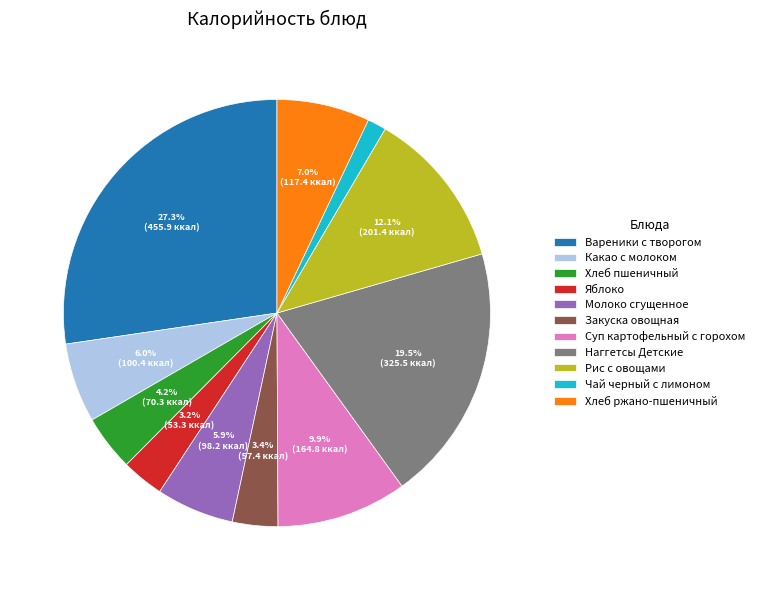

How many segments does this pie chart have?

11